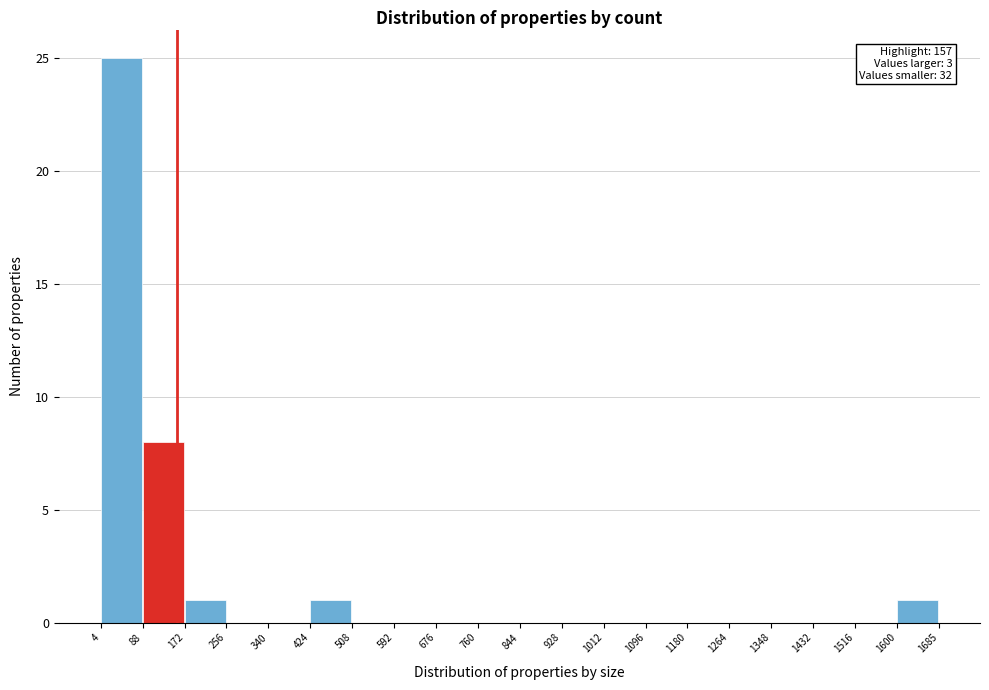

Over which range of the x-axis is the bar tallest?

4 to 88